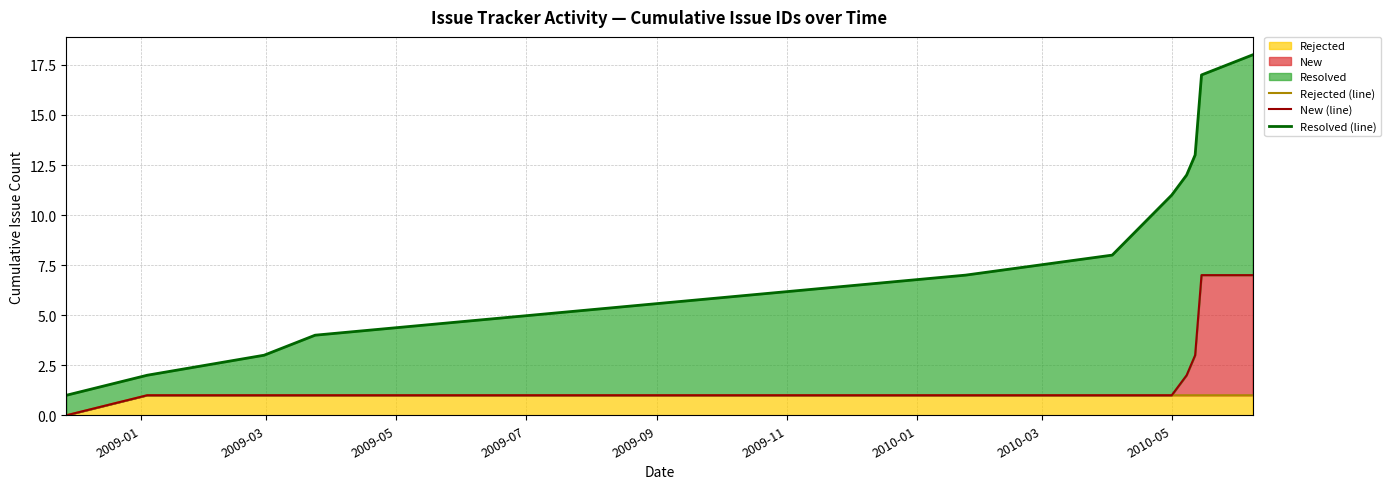

Which label corresponds to the smallest value in the chart?

2009-01